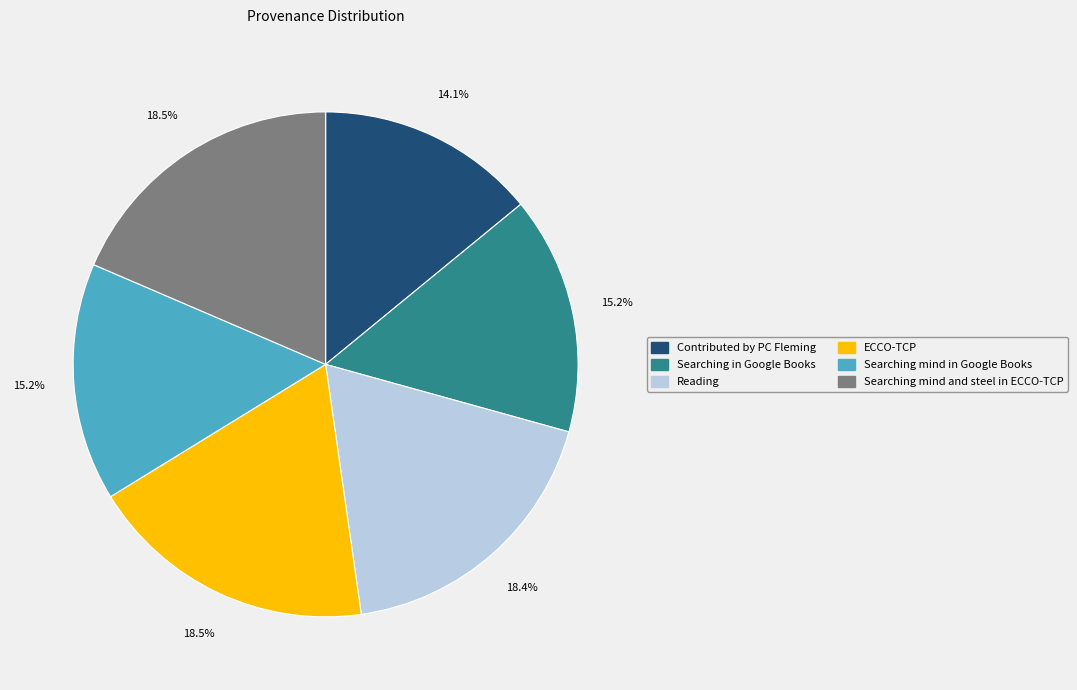

To the nearest percent, what portion does Searching in Google Books represent?

15%